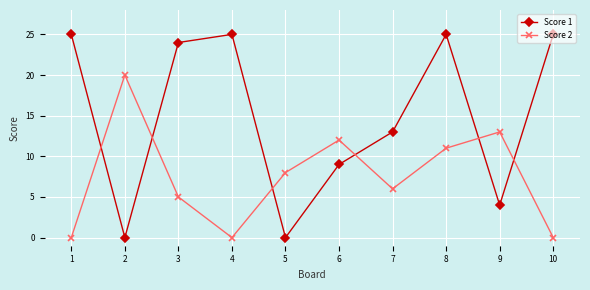

What are all the series names shown in the legend?

Score 1, Score 2